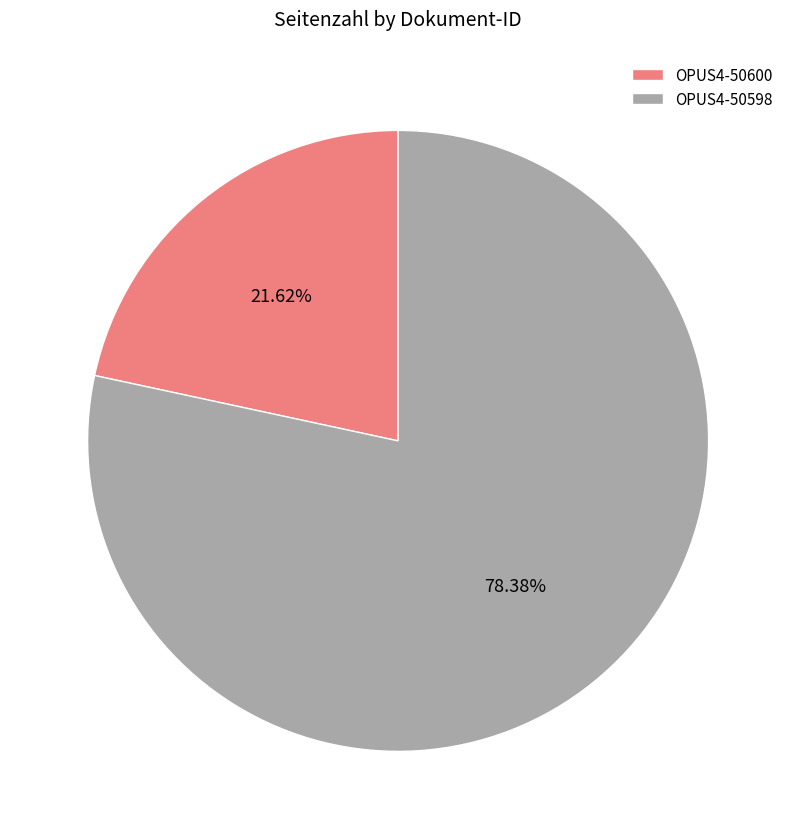

Which slice represents more than half of the pie?

OPUS4-50598